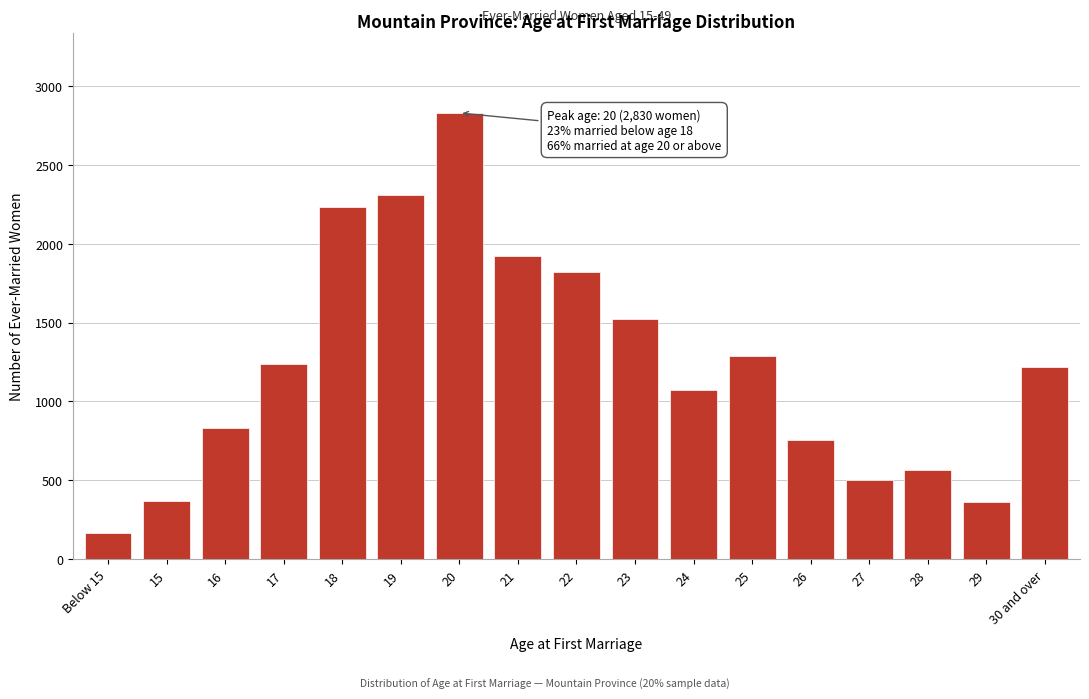

What is the smallest value displayed?

164